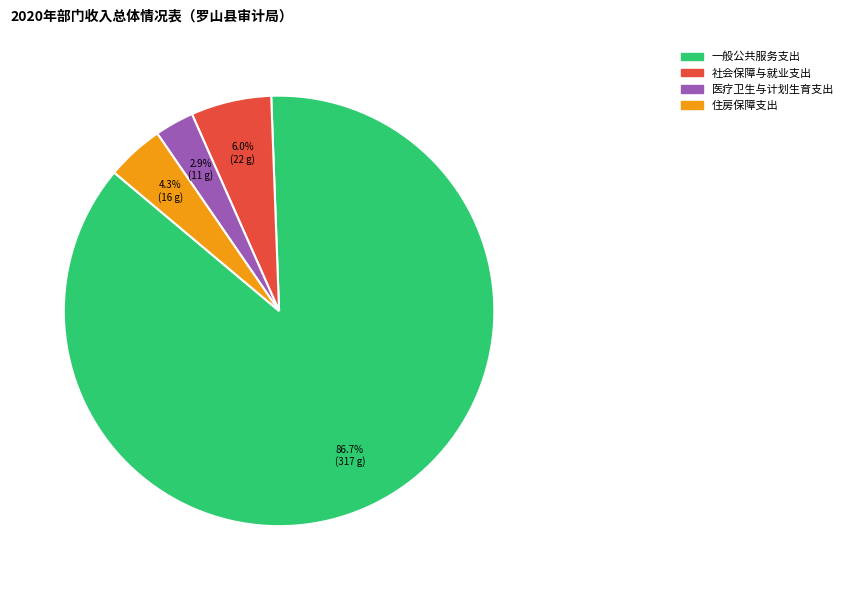

Which category has the biggest portion of the pie?

一般公共服务支出